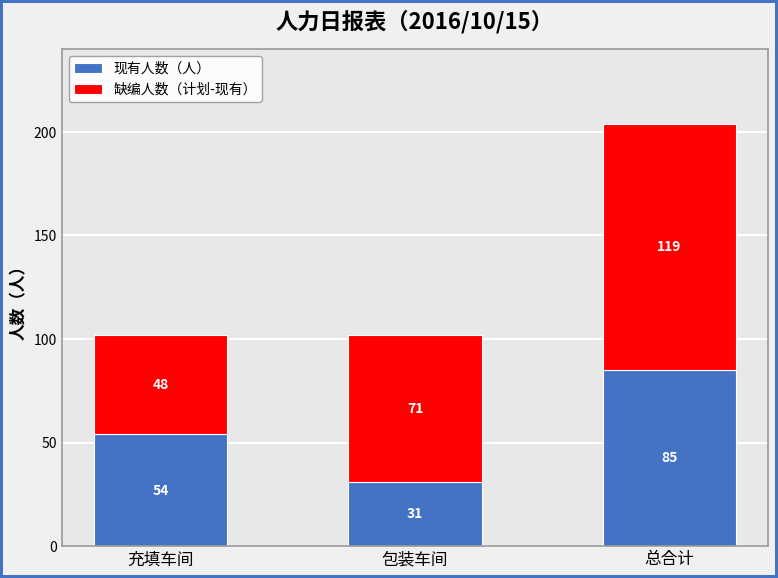

List the labels in order of 现有人数（人） value, smallest first.

包装车间, 充填车间, 总合计